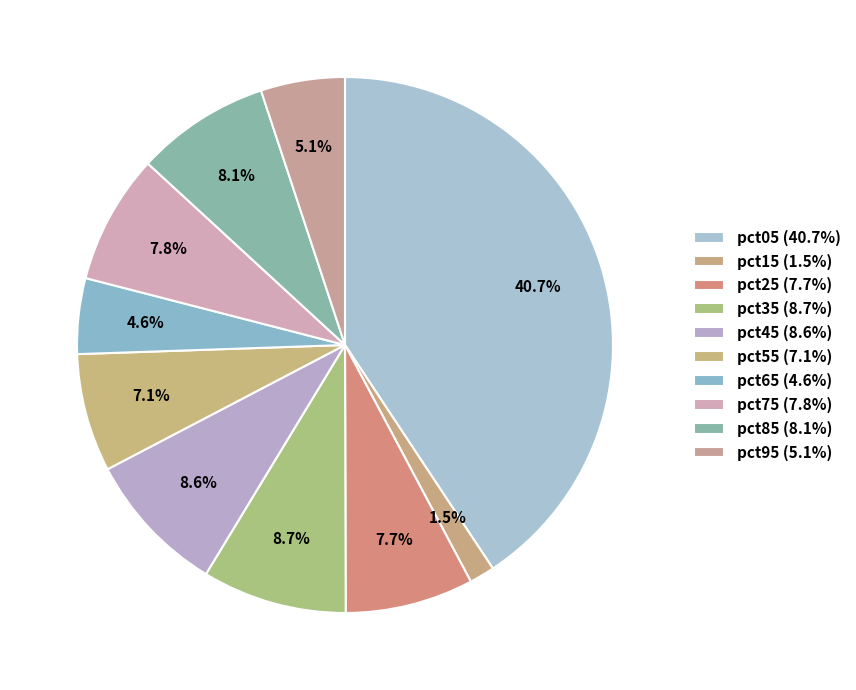

How many slices are in this pie chart?

10